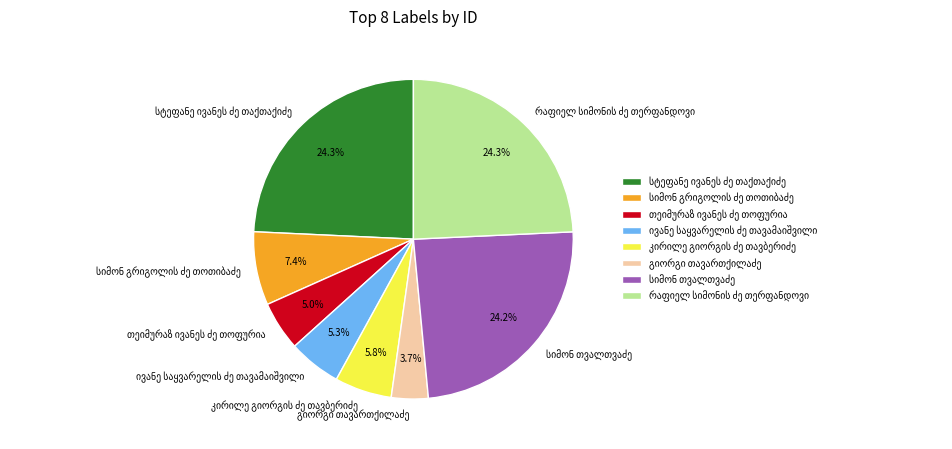

Is there a majority slice in this chart?

No